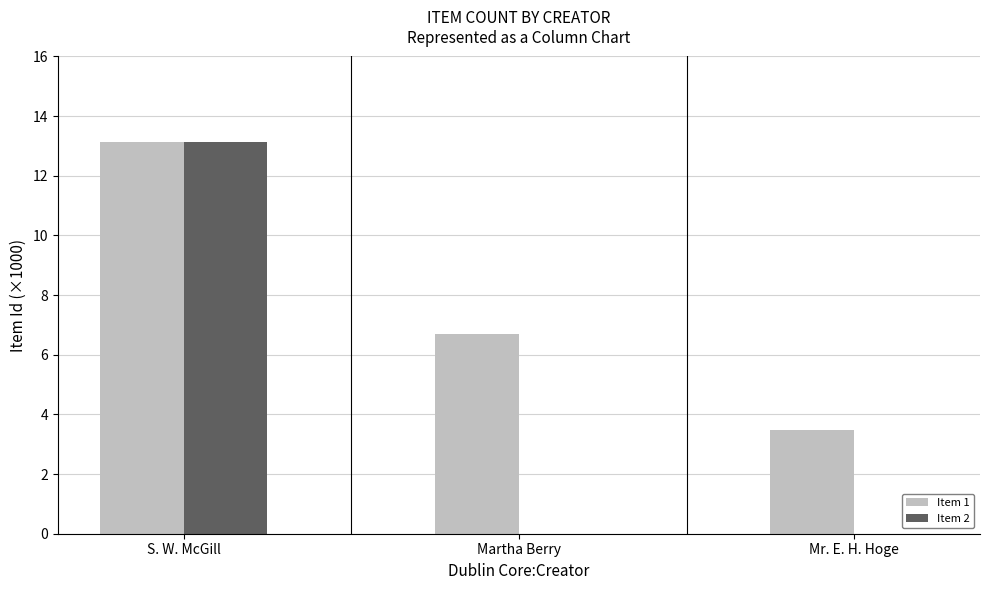

Reading right to left, list all the values displayed in this chart.

Item 1: 3.5	6.7	13.1
Item 2: 0.0	0.0	13.1